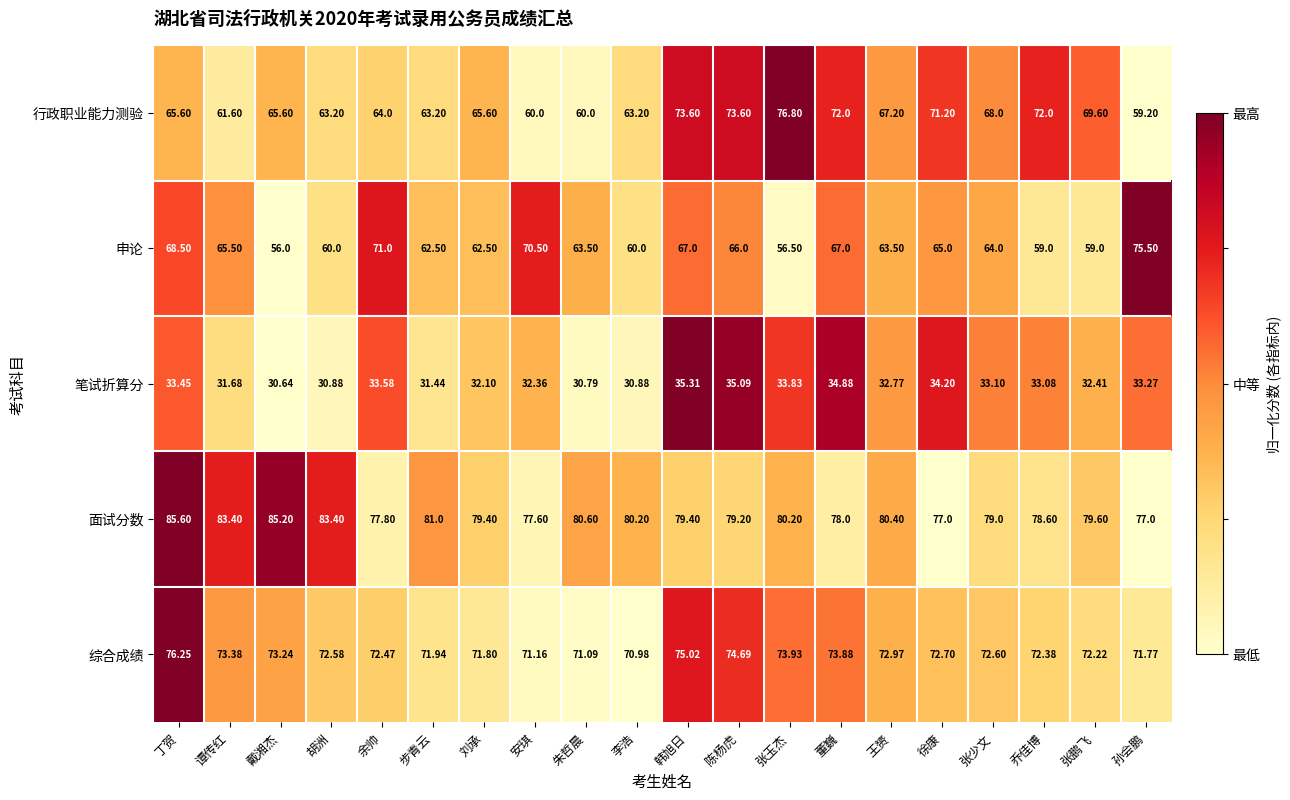

Which label corresponds to the smallest value in the chart?

戴湘杰